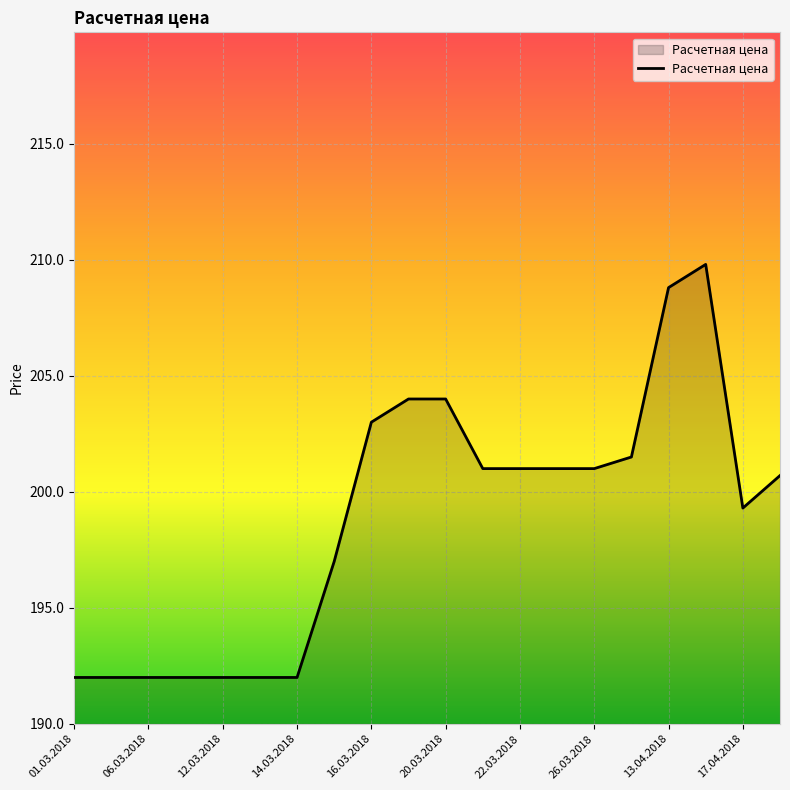

What is the maximum value shown in the chart?

209.8